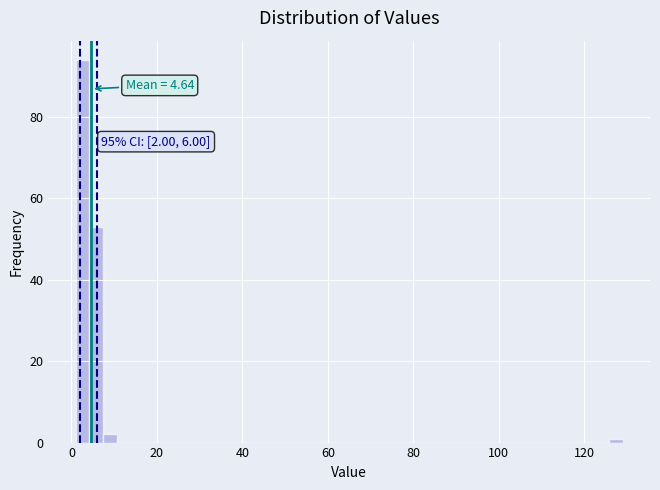

Around what value on the x-axis is the tallest bar? Give the approximate position of its centre, as read against the axis.

2